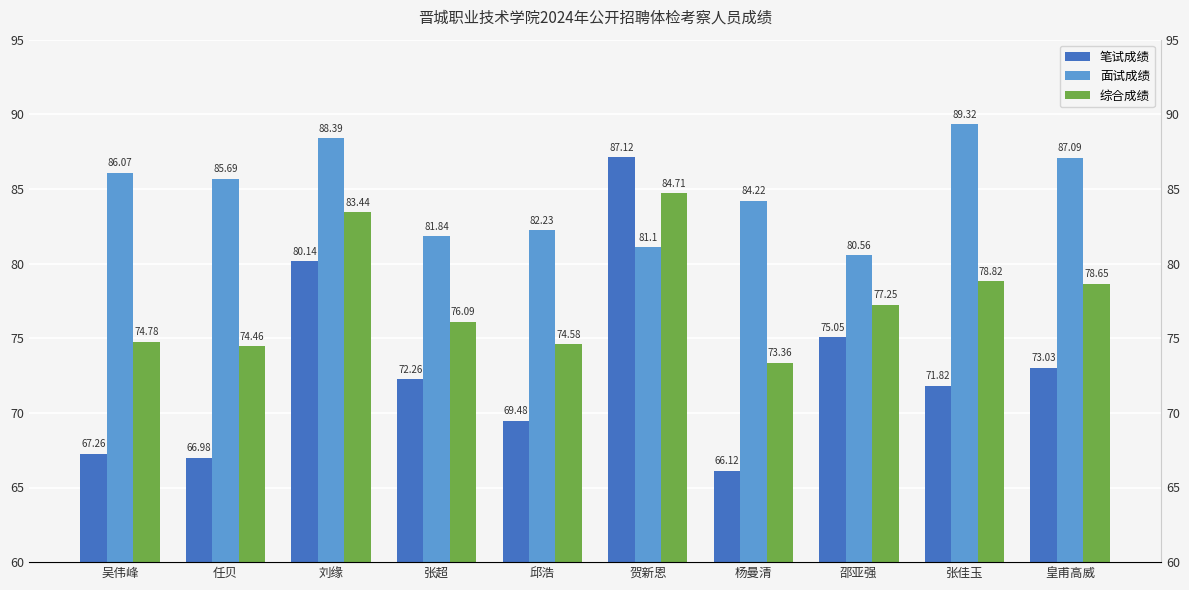

Is the value of 笔试成绩 at 张佳玉 greater than the value of 综合成绩 at 杨曼清?

No